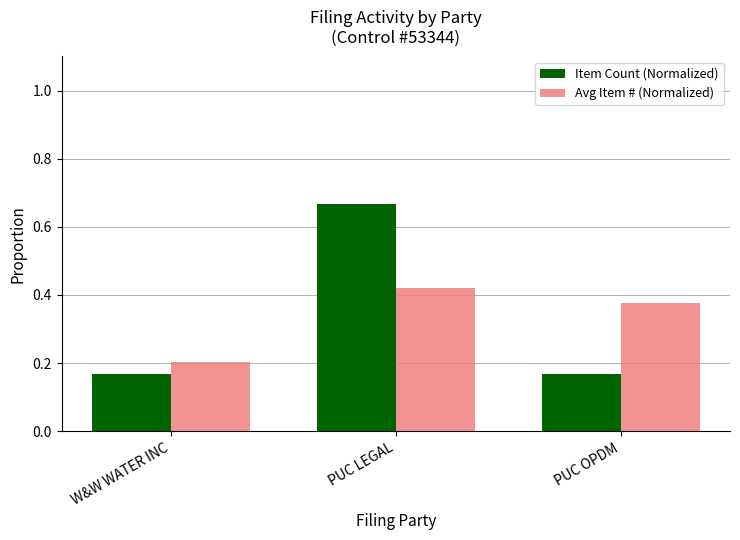

How many bars are there in each group?

2